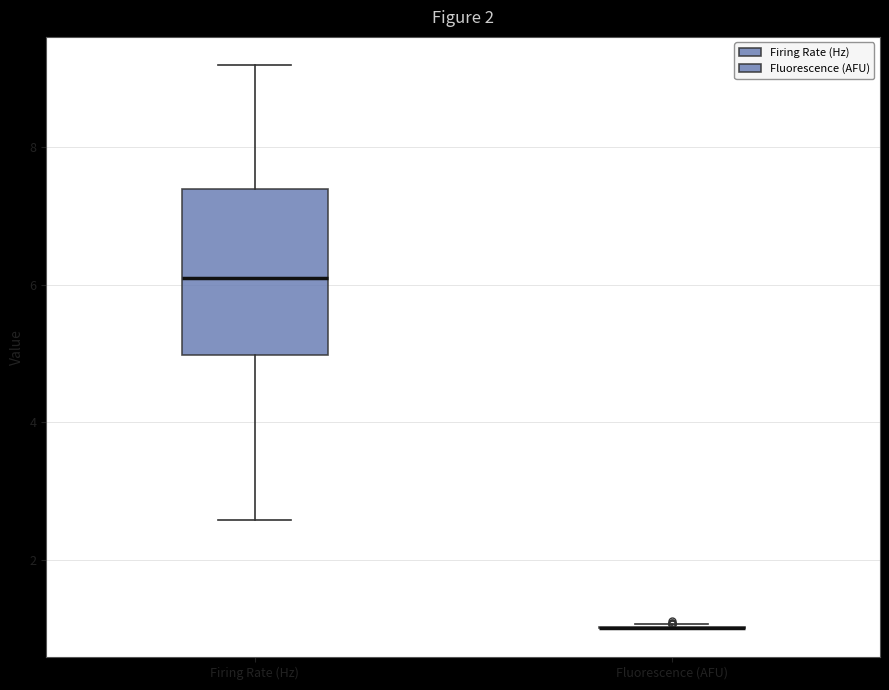

Which box is the tallest, from its lower edge to its upper edge?

Firing Rate (Hz)